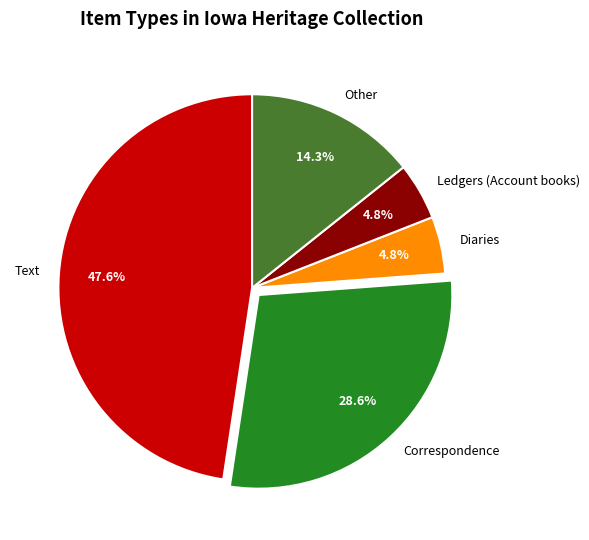

What percentage is the Correspondence slice, to the nearest percent?

29%